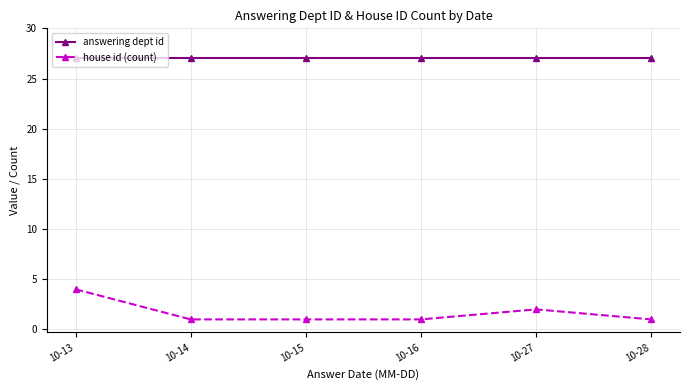

Reading left to right, transcribe all the data shown in this chart.

answering dept id: 10-13=27	10-14=27	10-15=27	10-16=27	10-27=27	10-28=27
house id (count): 10-13=4	10-14=1	10-15=1	10-16=1	10-27=2	10-28=1